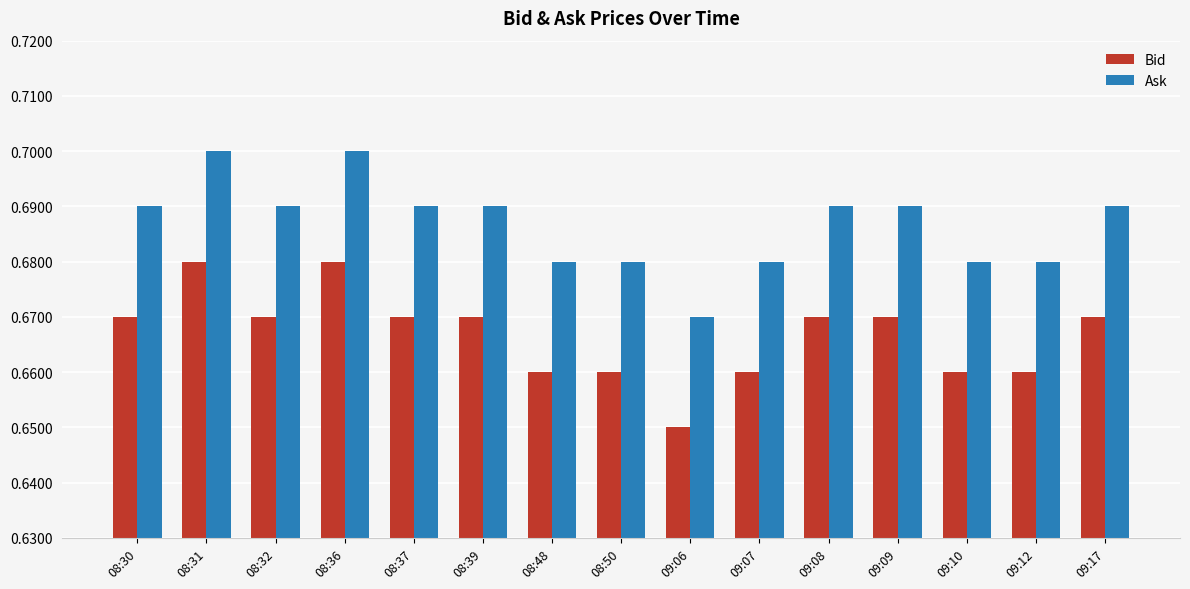

What is the sum of the Bid values at 09:06 and 08:37?

1.3